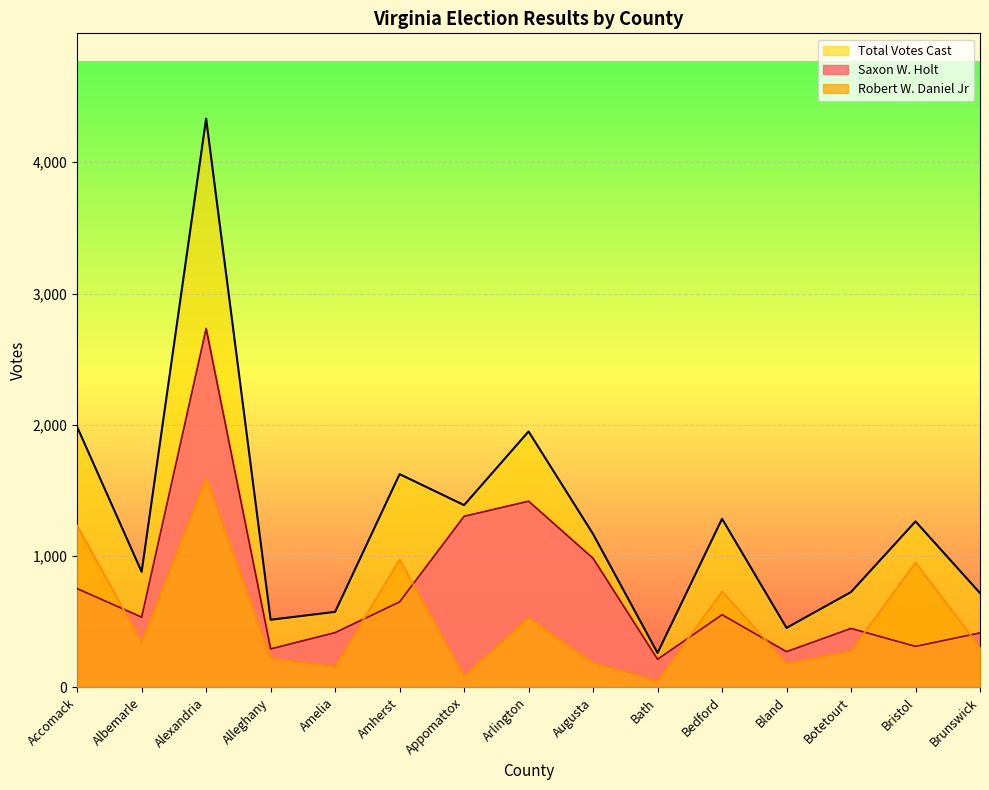

True or false: Saxon W. Holt and Total Votes Cast intersect in this chart.

False